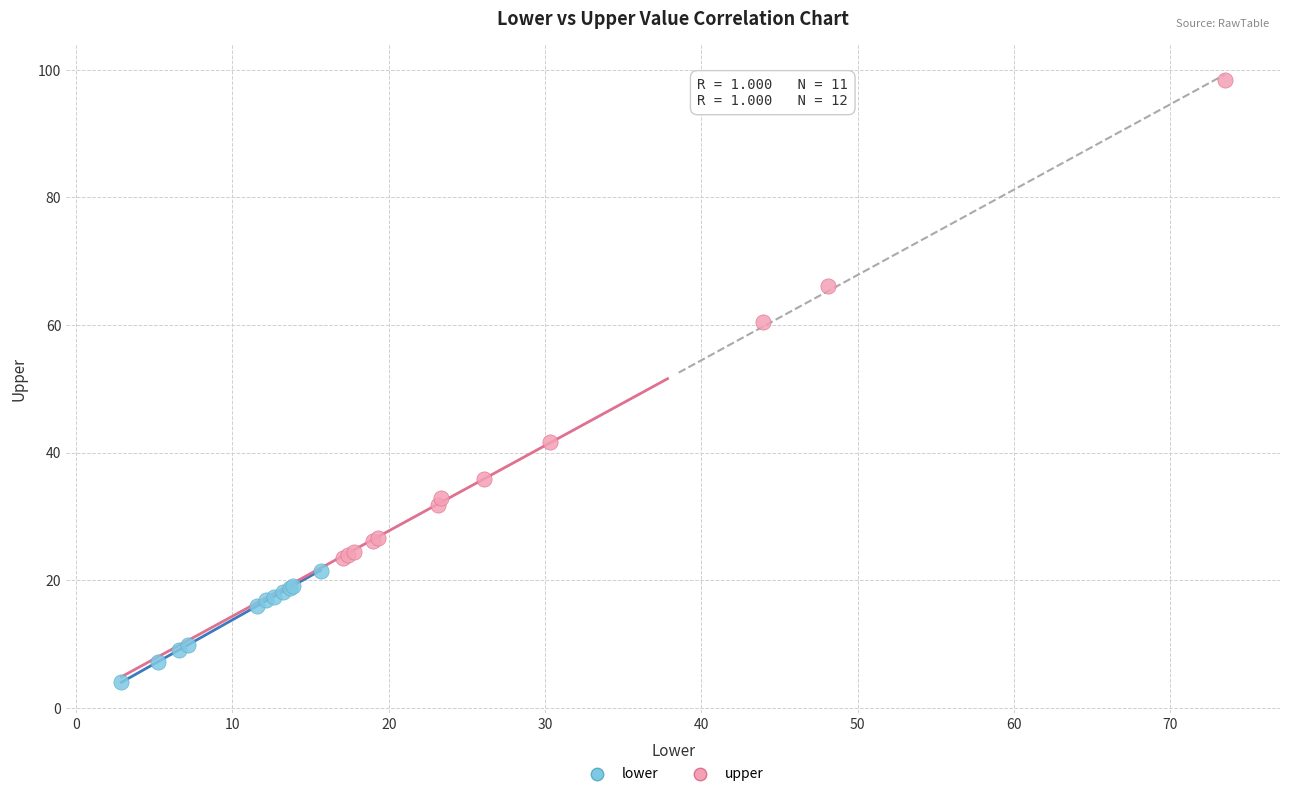

Which series reaches the minimum Y coordinate?

lower